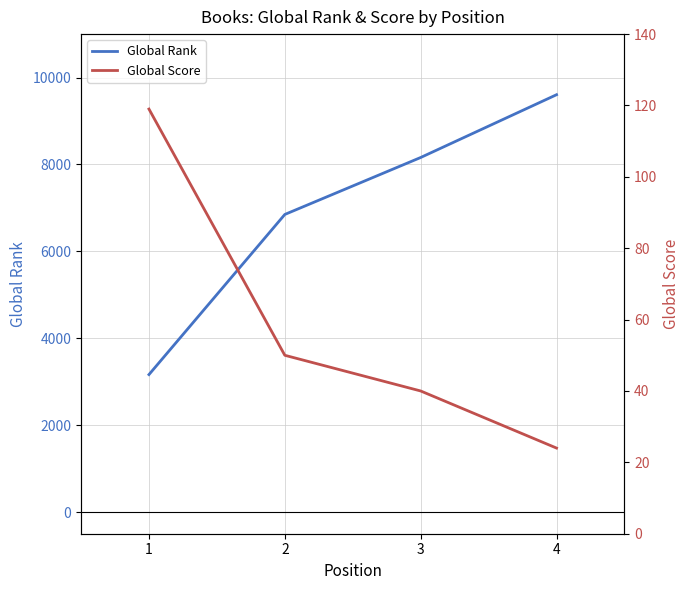

Is it true that Global Rank equals 3163 at 1?

True